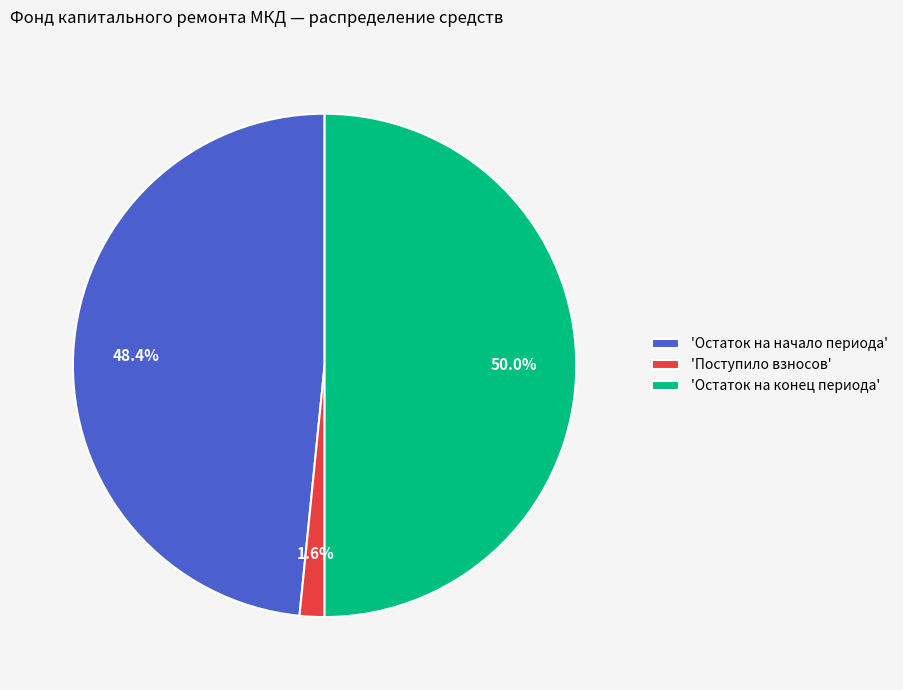

Is 'Поступило взносов' the majority of the pie?

No